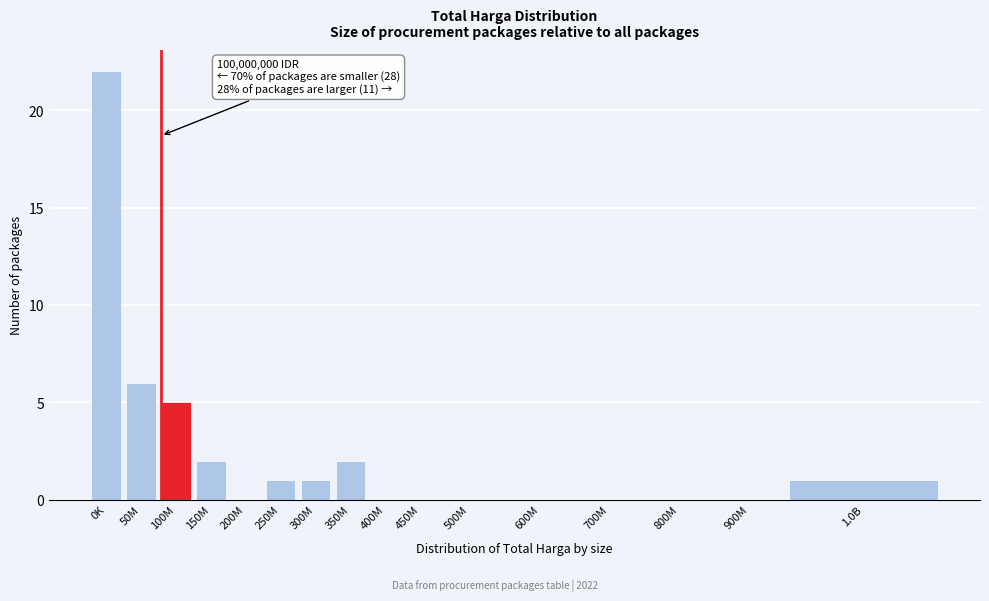

Reading right to left, what are all the values shown in this chart?

1.0B=1	900M=0	800M=0	700M=0	600M=0	500M=0	450M=0	400M=0	350M=2	300M=1	250M=1	200M=0	150M=2	100M=5	50M=6	0K=22